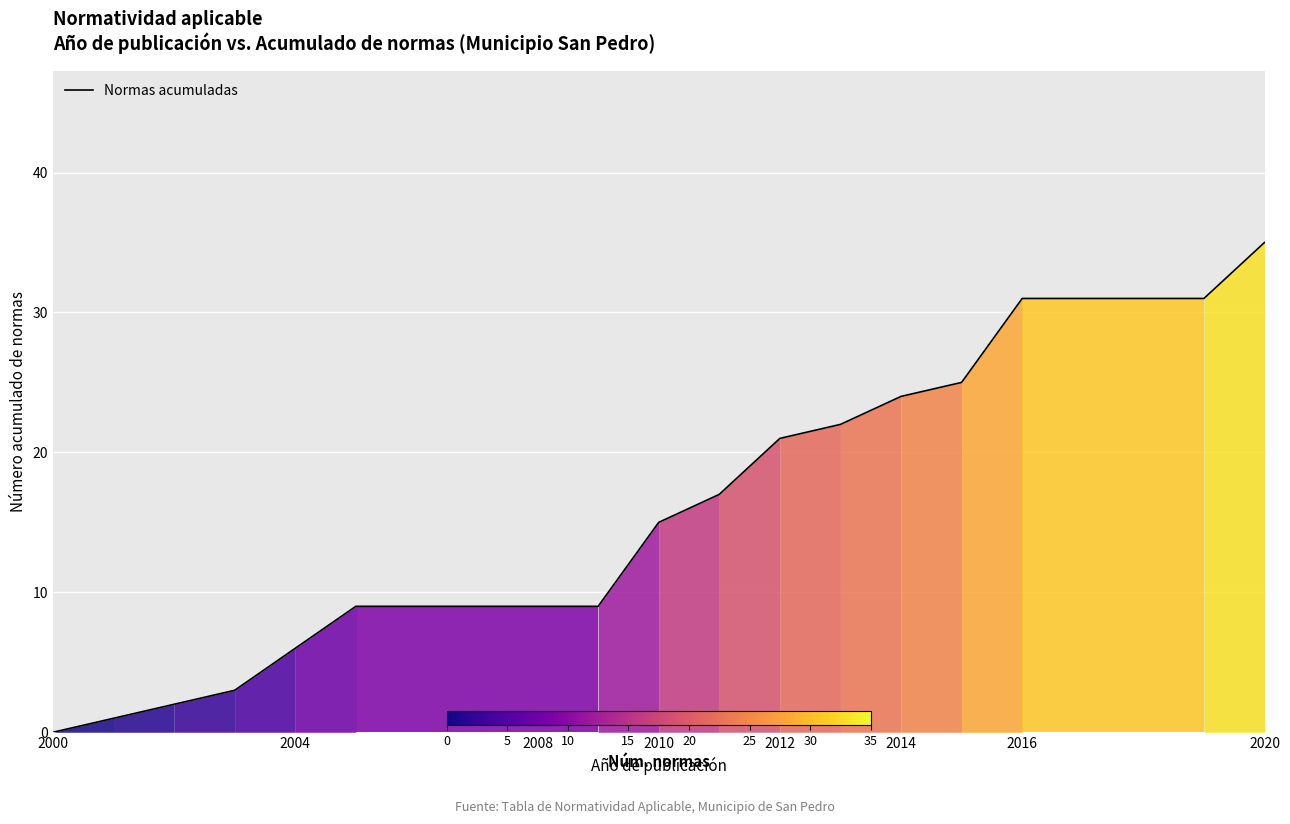

What is the maximum value shown in the chart?

35